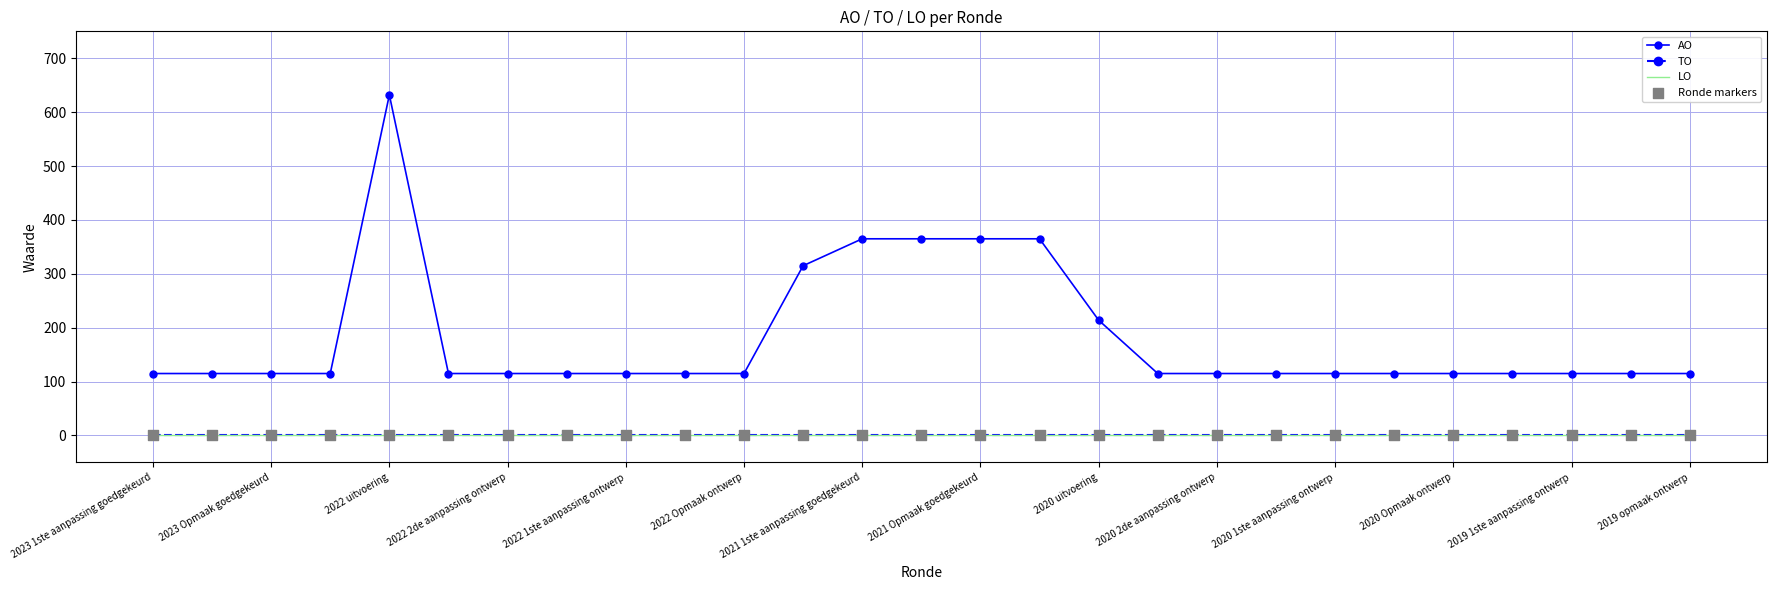

What are all the series names shown in the legend?

AO, TO, LO, Ronde markers